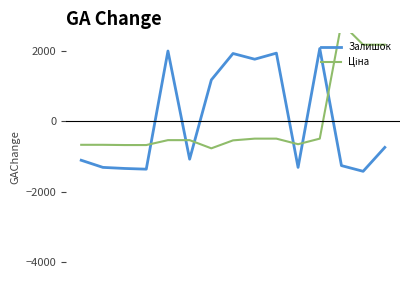

What are all the series names shown in the legend?

Залишок, Ціна